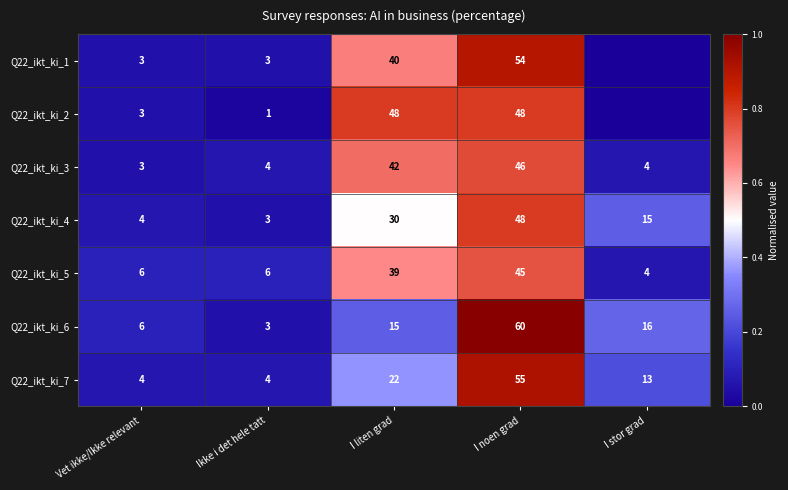

Is the value of Q22_ikt_ki_4 at I liten grad greater than the value of Q22_ikt_ki_5 at Ikke i det hele tatt?

Yes